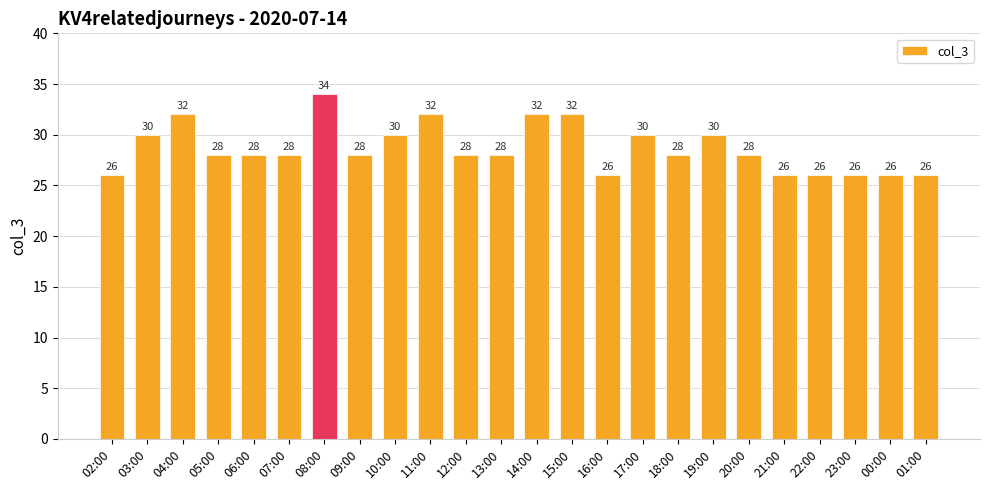

The value at 01:00 is 6. True or false?

False